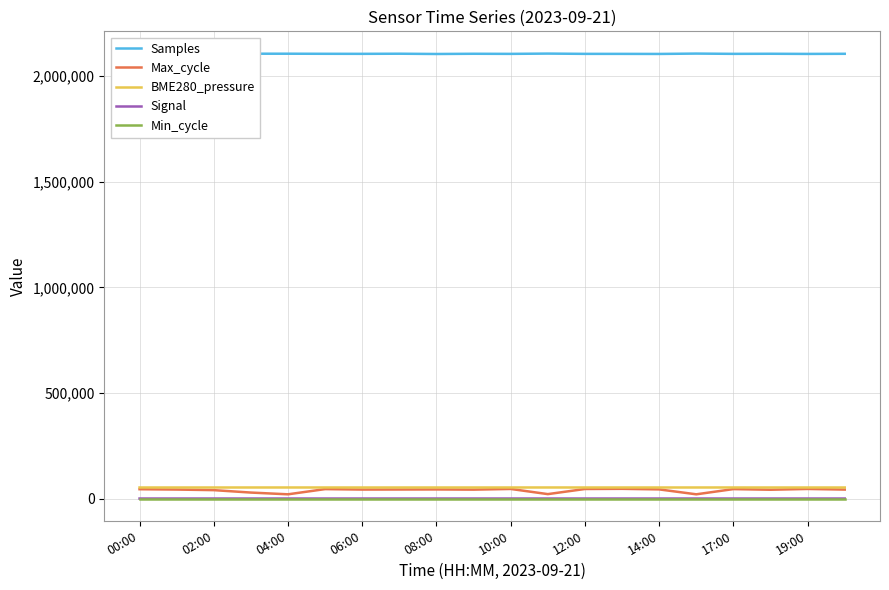

Which series has the largest total across all categories?

Samples